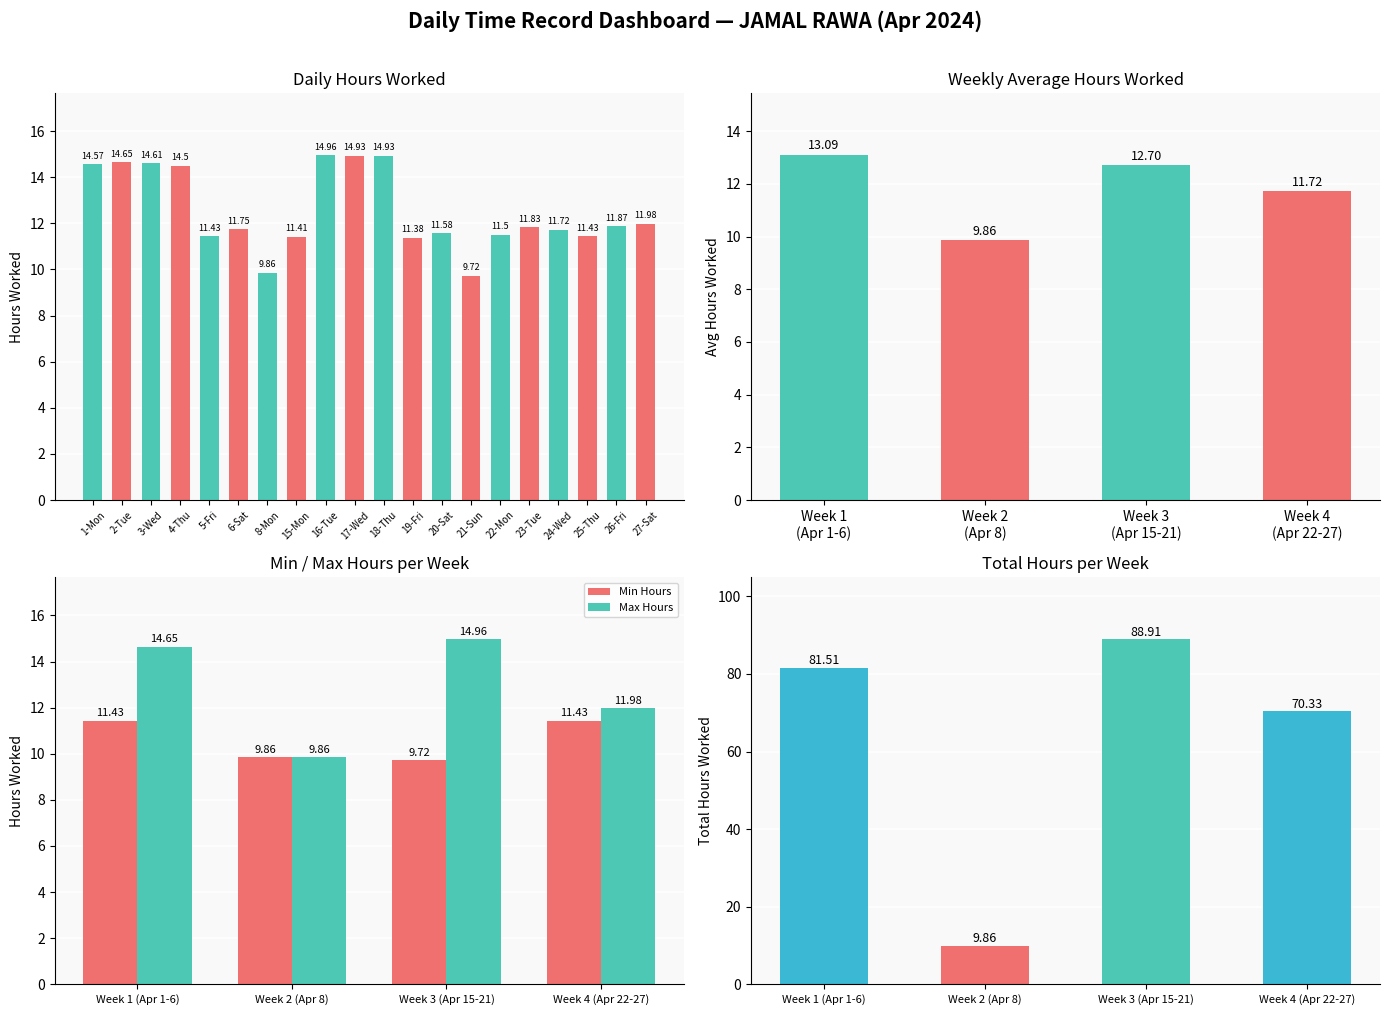

Does the chart contain any negative values?

No